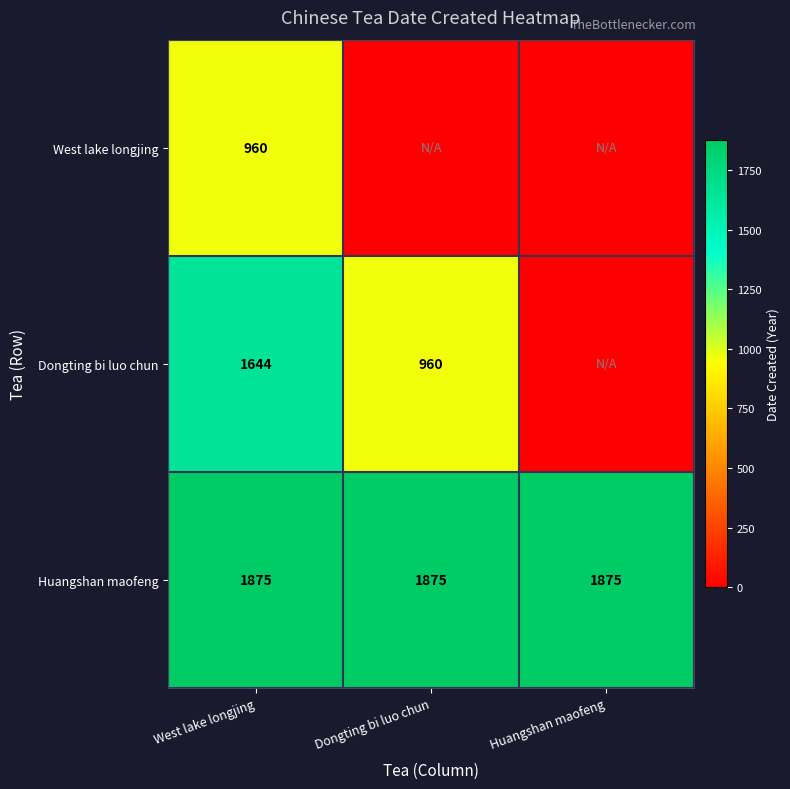

How many series are shown in this chart?

3